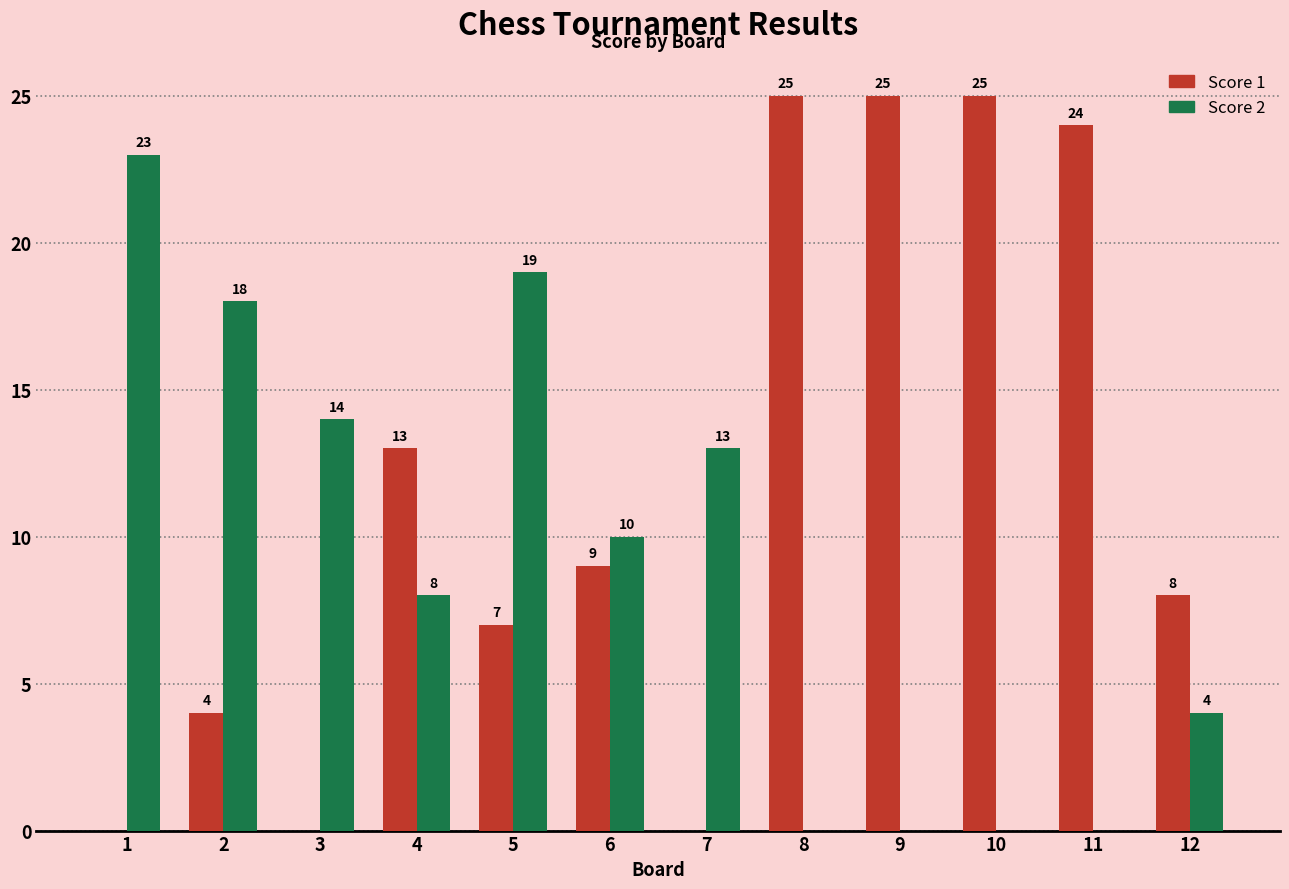

What is the sum of the Score 2 values at 2 and 5?

37